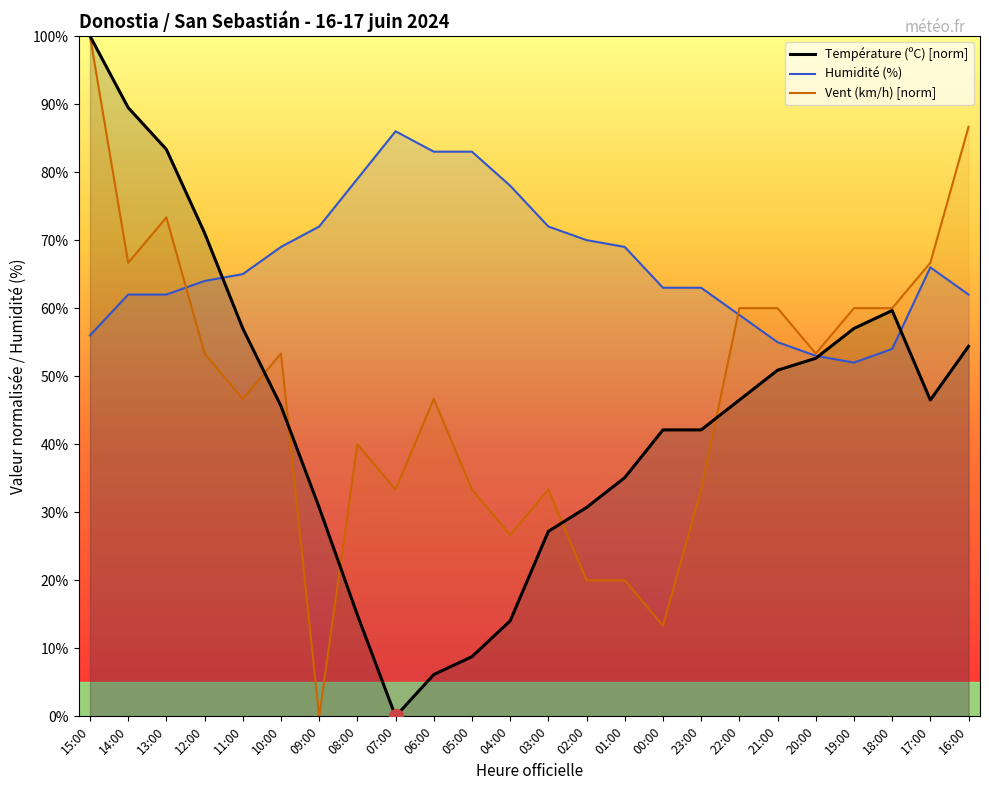

Rank the series at 09:00 from lowest to highest value.

Vent (km/h) [norm], Température (ºC) [norm], Humidité (%)